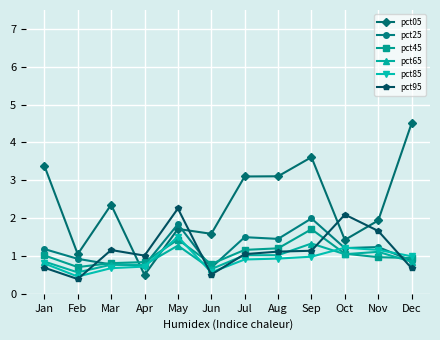

How many lines are shown in the chart?

6